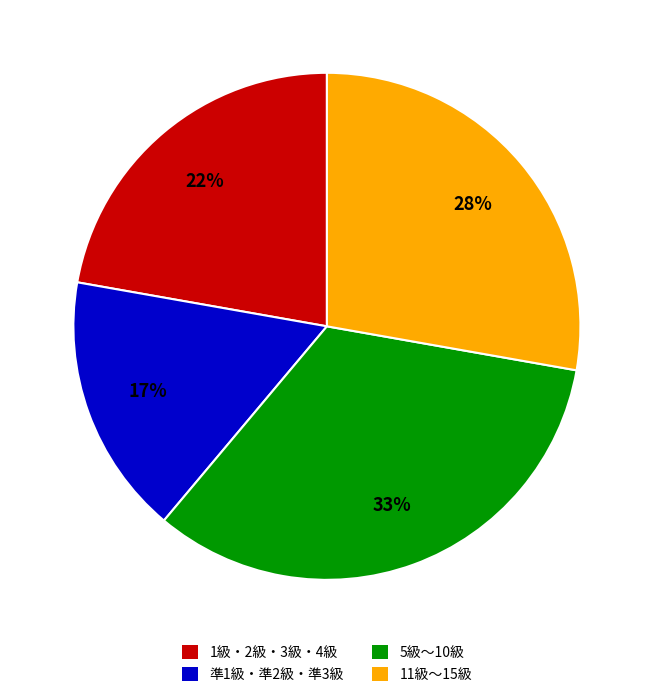

To the nearest percent, what is the average slice percentage?

25%